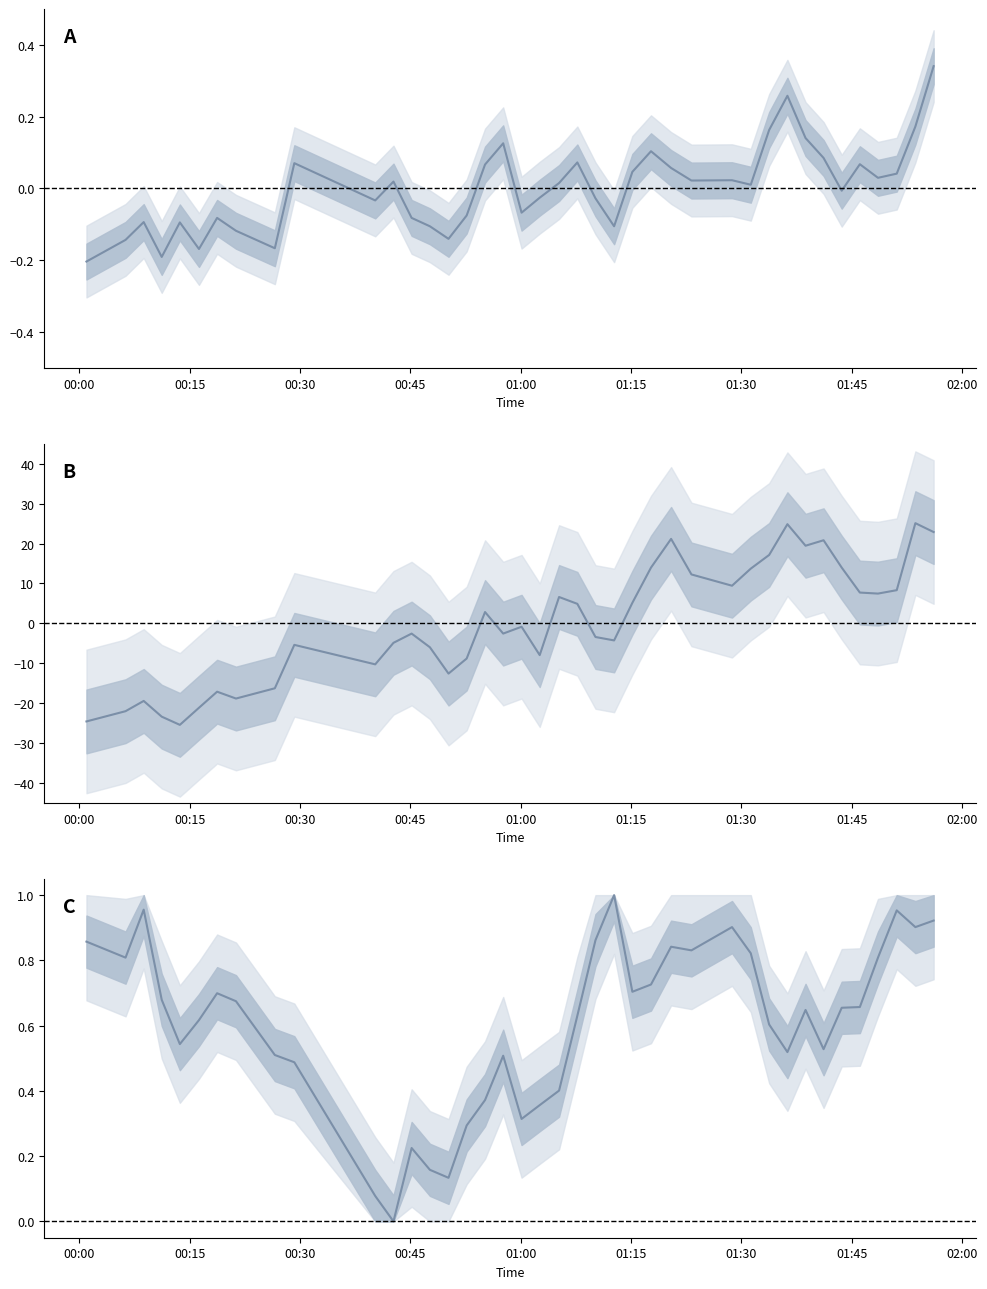

Is it true that SDS_P2 (norm) equals -14.8 at 00:45?

False